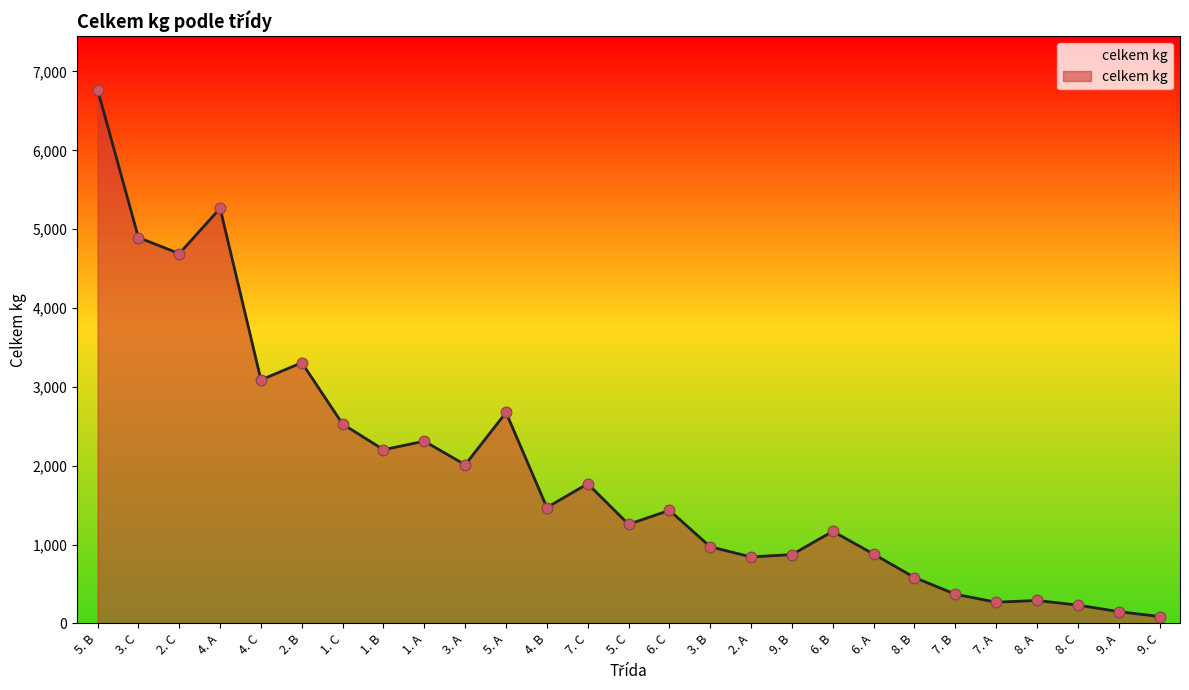

What is the change in value from 7. C to 8. B?

-1189